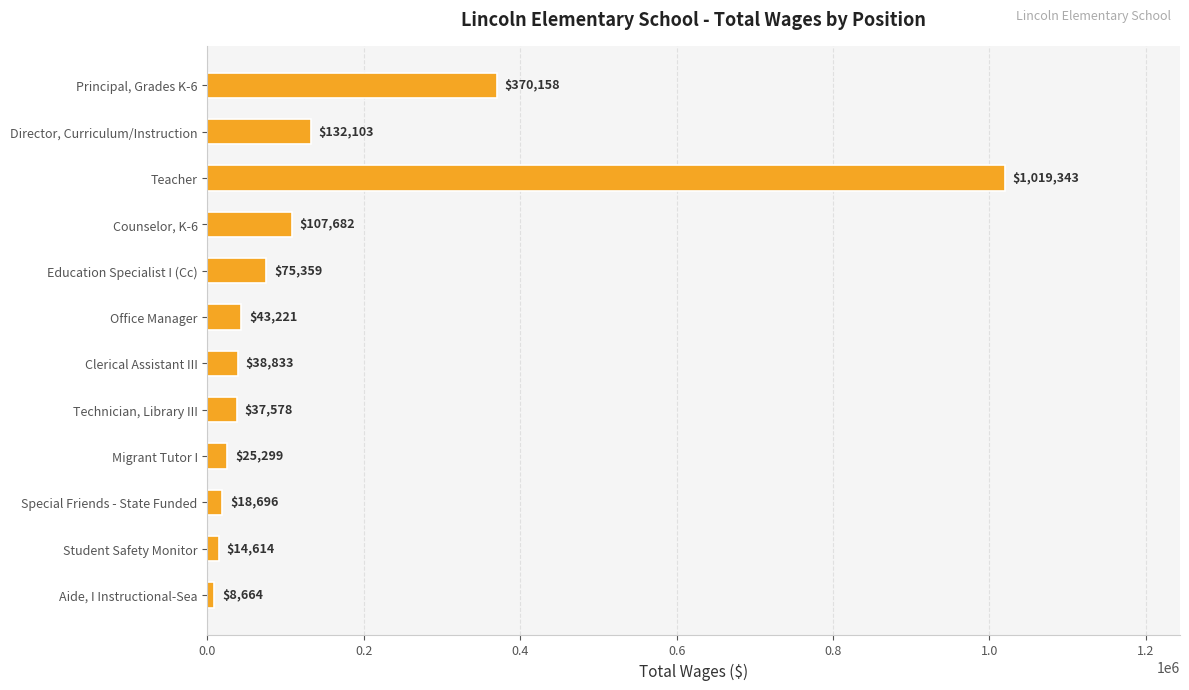

What is the change in value from Director, Curriculum/Instruction to Student Safety Monitor?

-117489